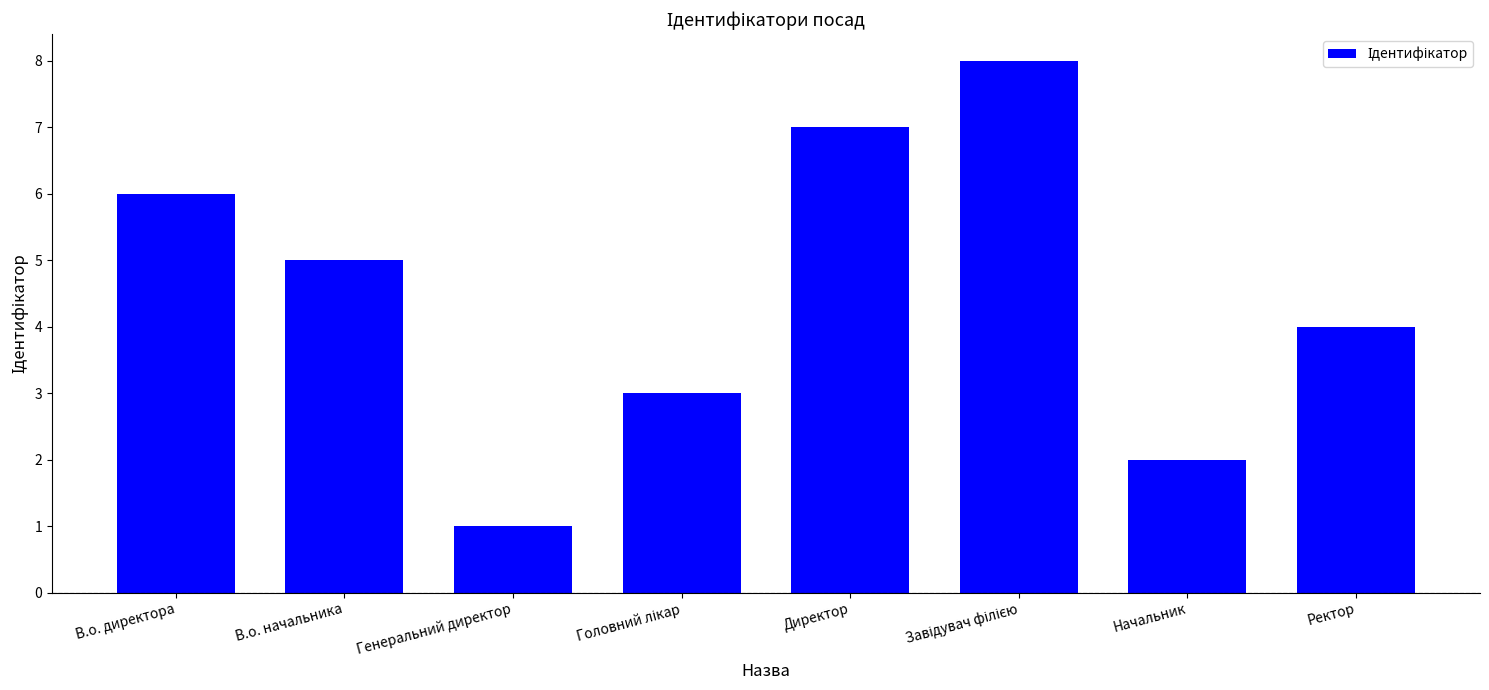

What is the sum of all values?

36